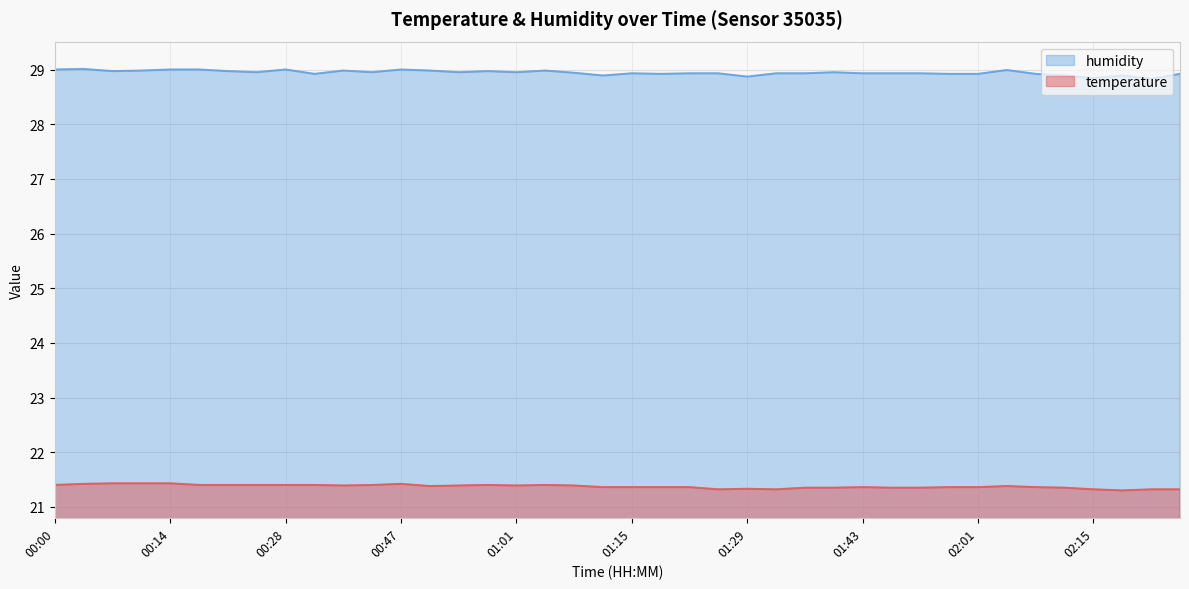

At which category is the sum across all series the highest?

00:04